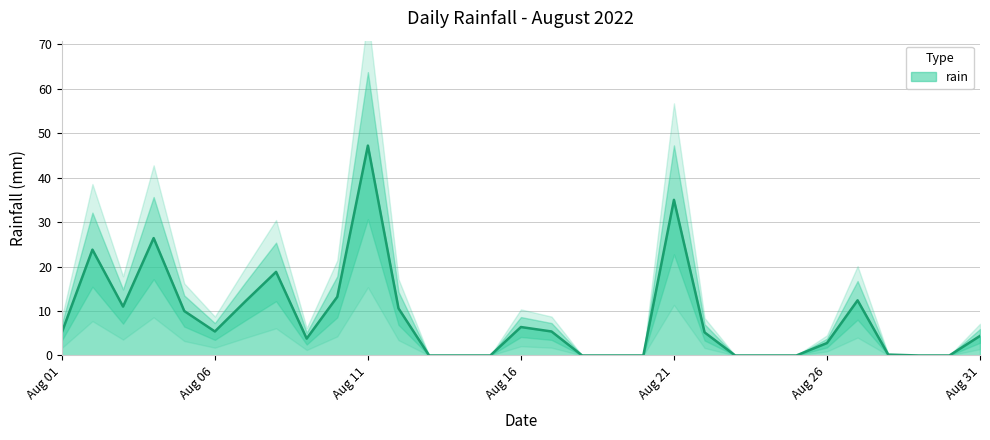

At which category does the chart reach its minimum across all series?

2022-08-13